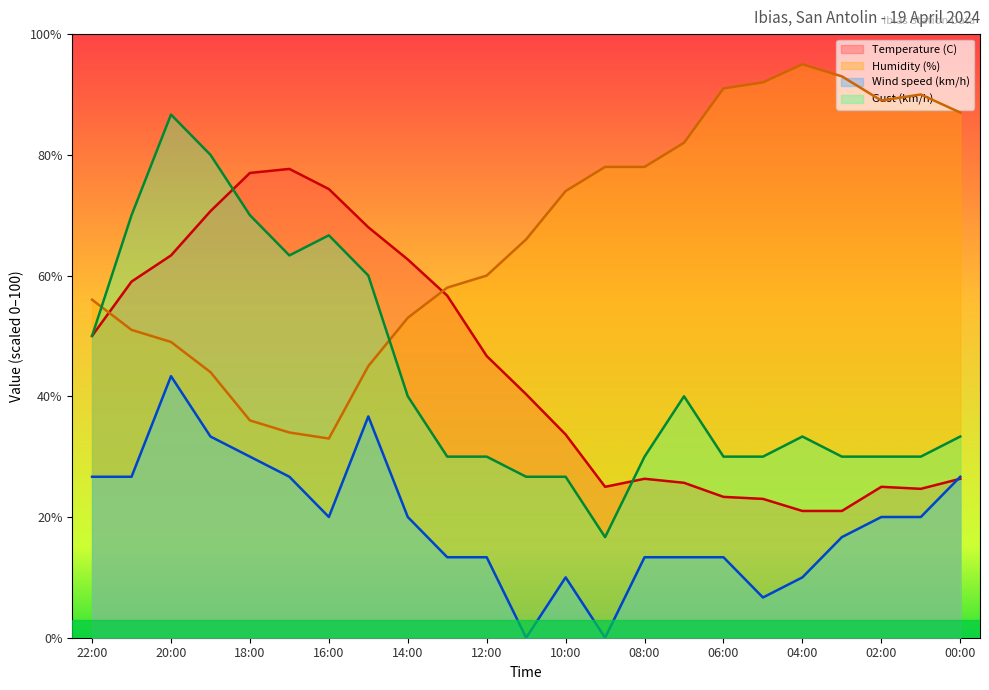

Between 00:00 and 08:00, which is larger?

00:00